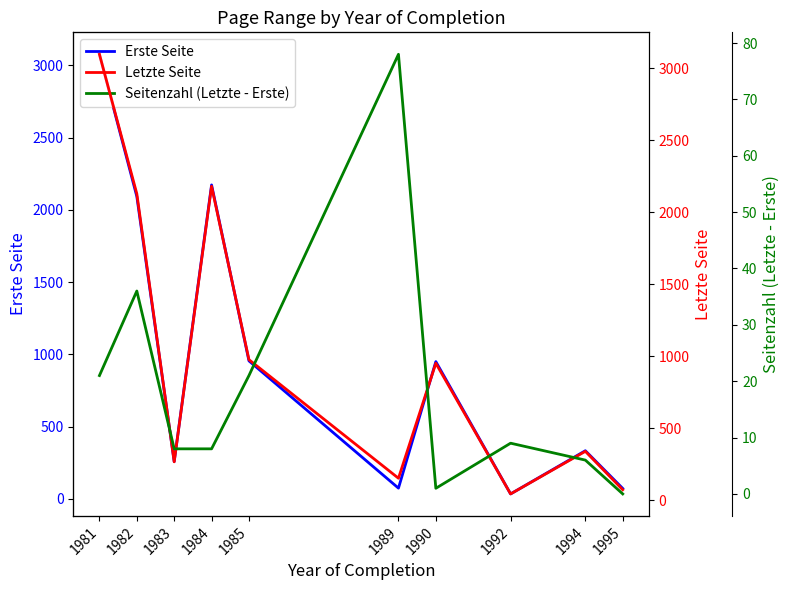

Is it true that Seitenzahl (Letzte - Erste) equals 28 at 1985?

False